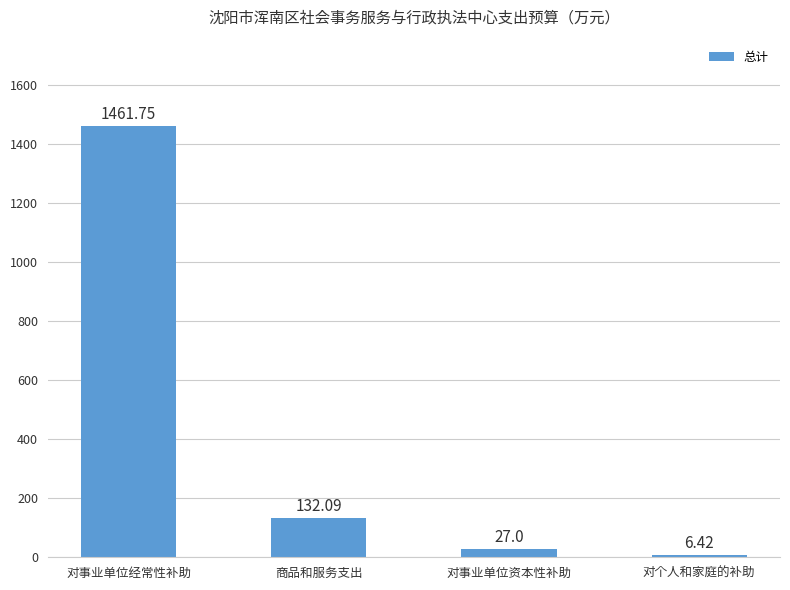

What is the change in value from 对事业单位经常性补助 to 对个人和家庭的补助?

-1455.3